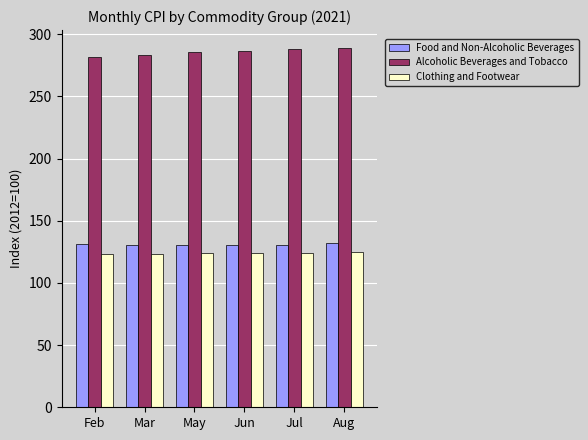

The Clothing and Footwear series shows 124.2 at Jul. True or false?

True